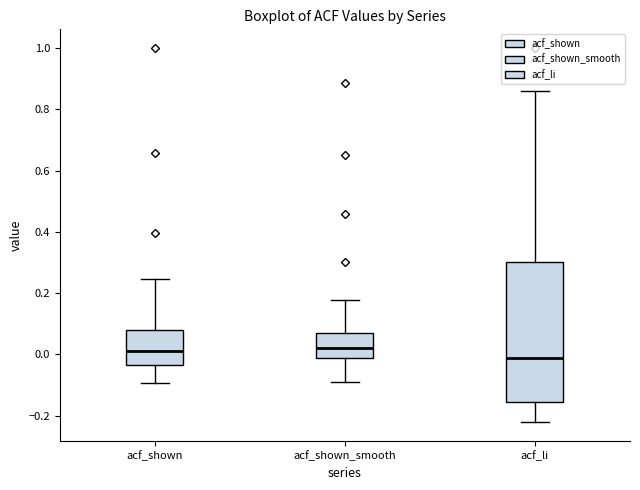

Which box has the lowest median line?

acf_li